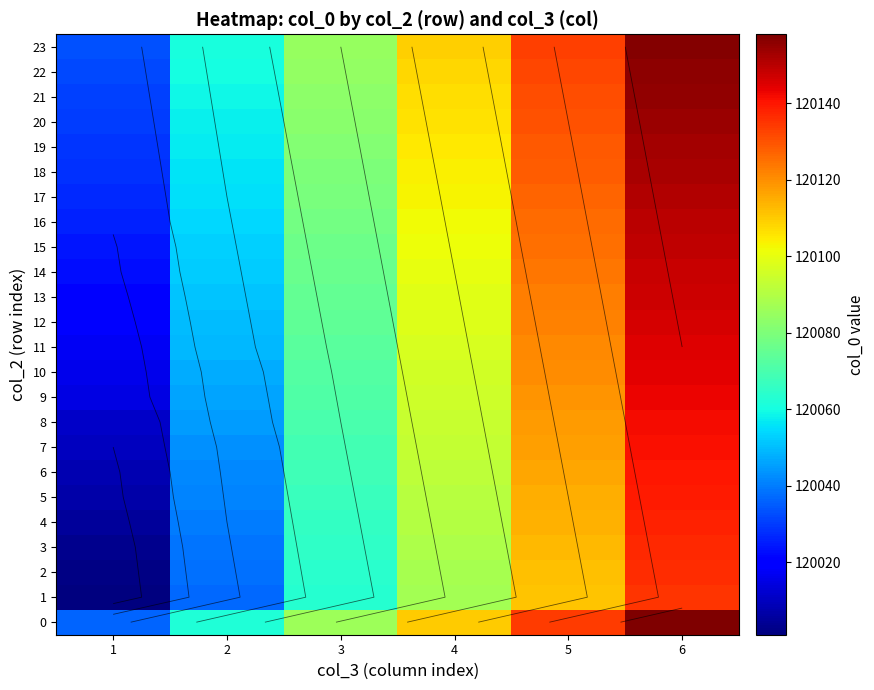

Is the value of 8 at 6 greater than the value of 22 at 6?

No